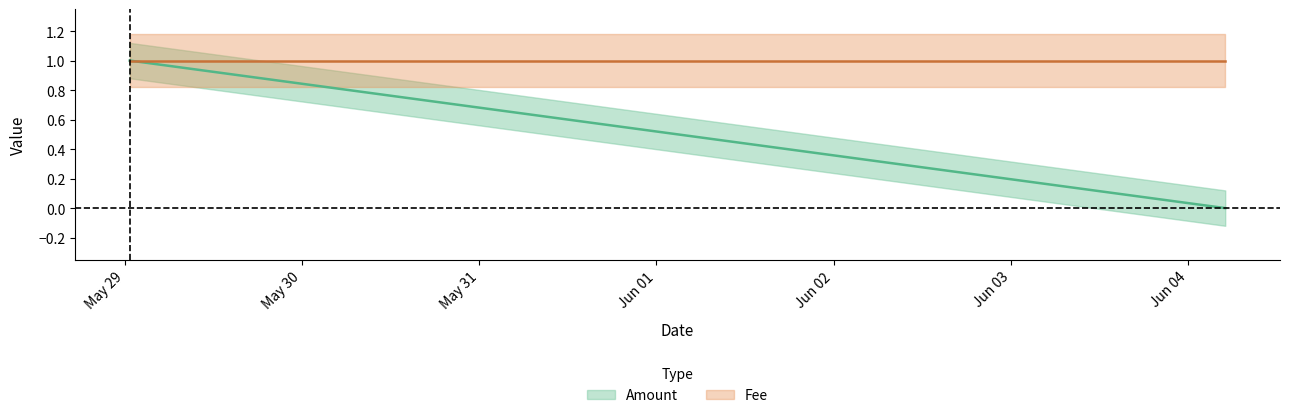

What is the difference between the Amount values at 2017-05-29 and 2017-06-04?

1